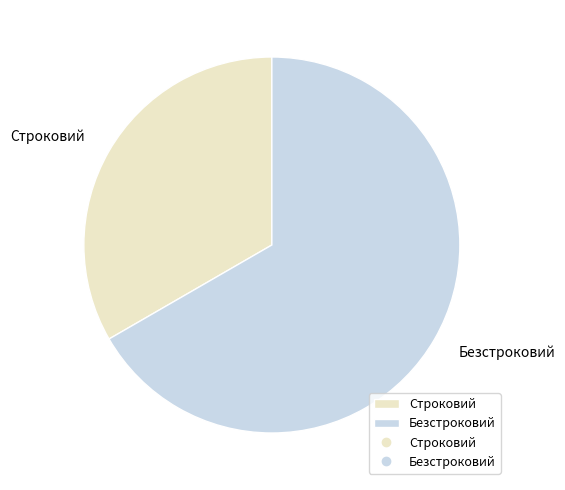

How many segments does this pie chart have?

2